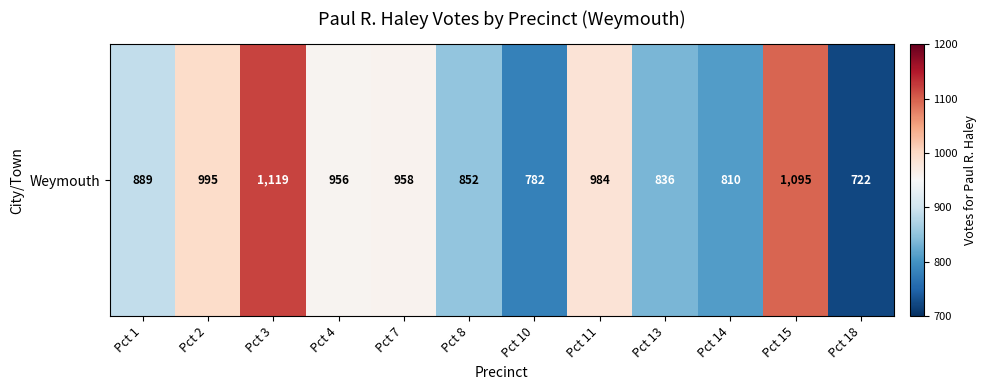

What is the minimum value shown in the chart?

722